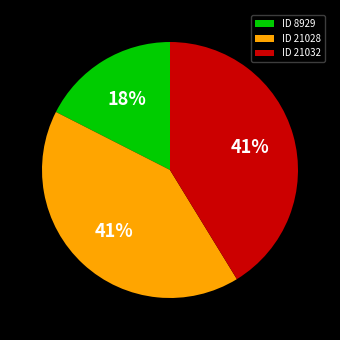

Which has a higher value, ID 21028 or ID 8929?

ID 21028